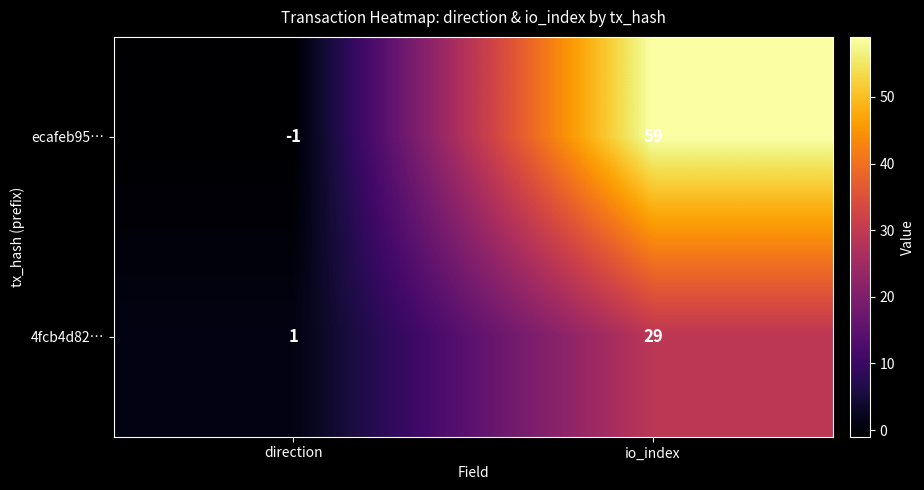

At which category does the chart reach its peak across all series?

io_index